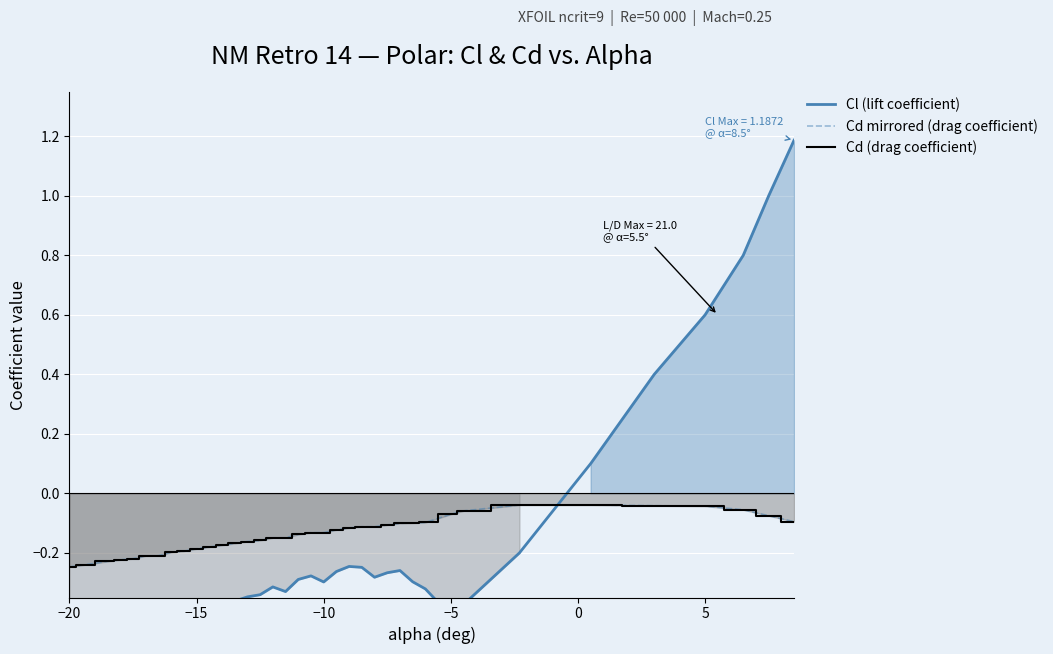

How many values in the Cl (lift coefficient) series exceed 0?

6